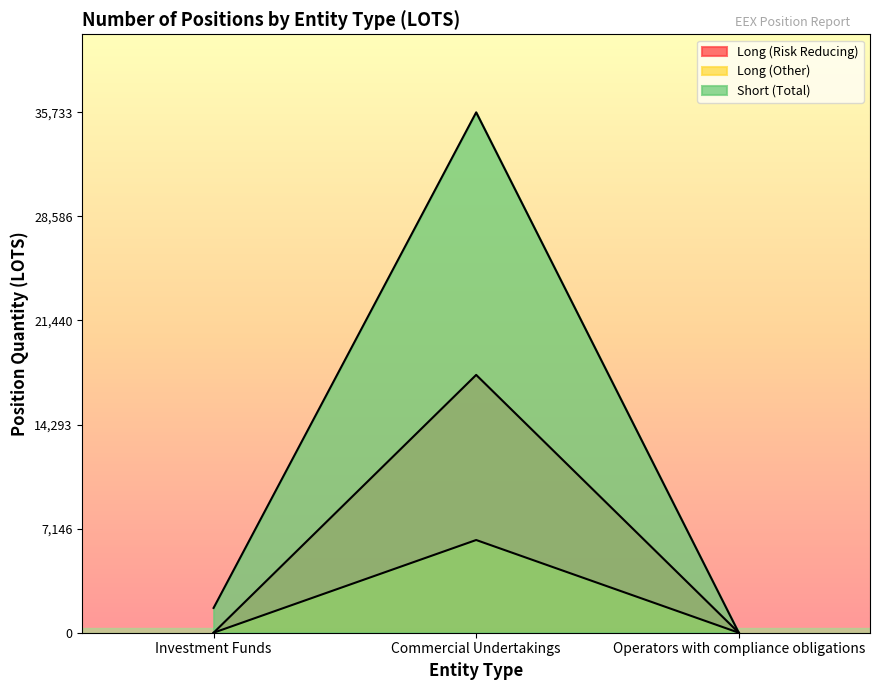

At Operators with compliance obligations, list the series in order from largest to smallest.

Long, Short, Total